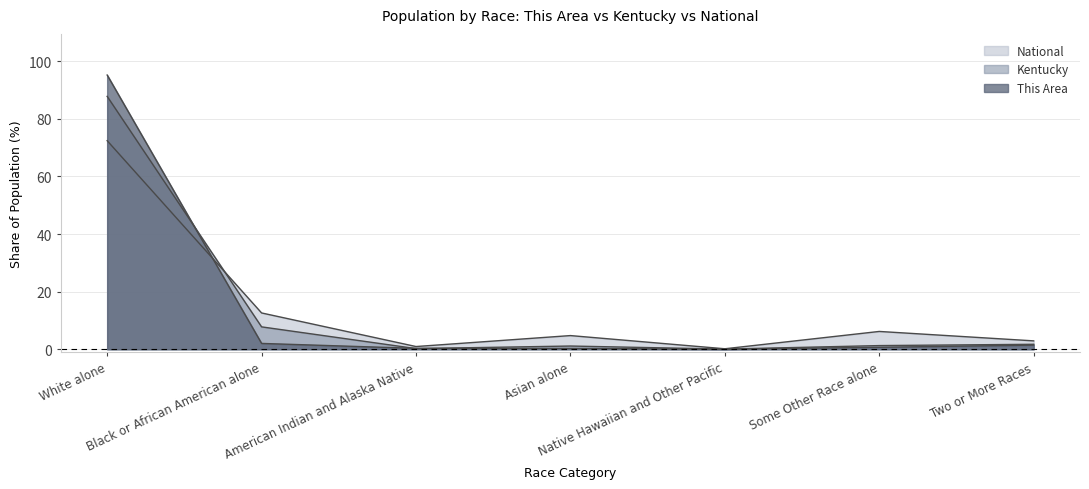

The This Area series shows 0.4 at Asian alone. True or false?

False